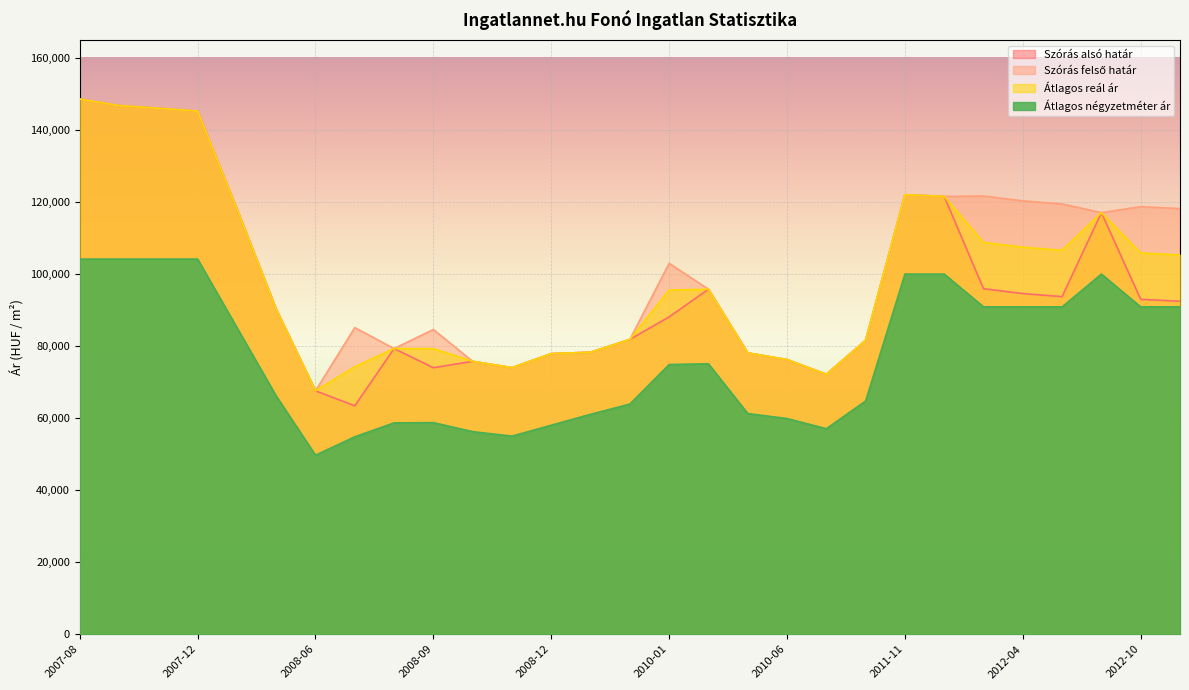

True or false: Szórás alsó határ and Átlagos reál ár intersect in this chart.

False